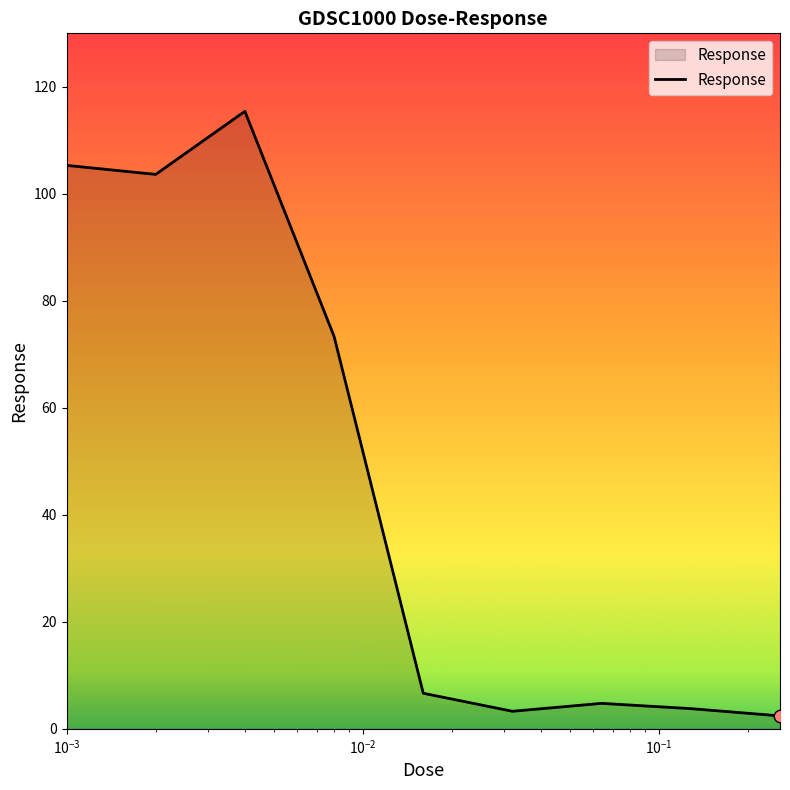

What is the greatest value displayed?

115.4